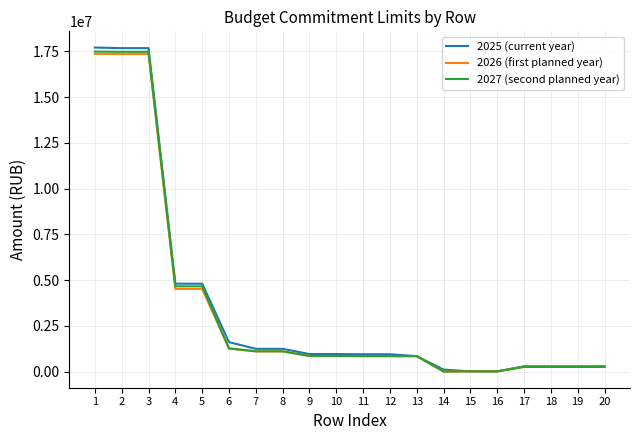

Which series has the largest range (max minus min)?

2025 (current year)